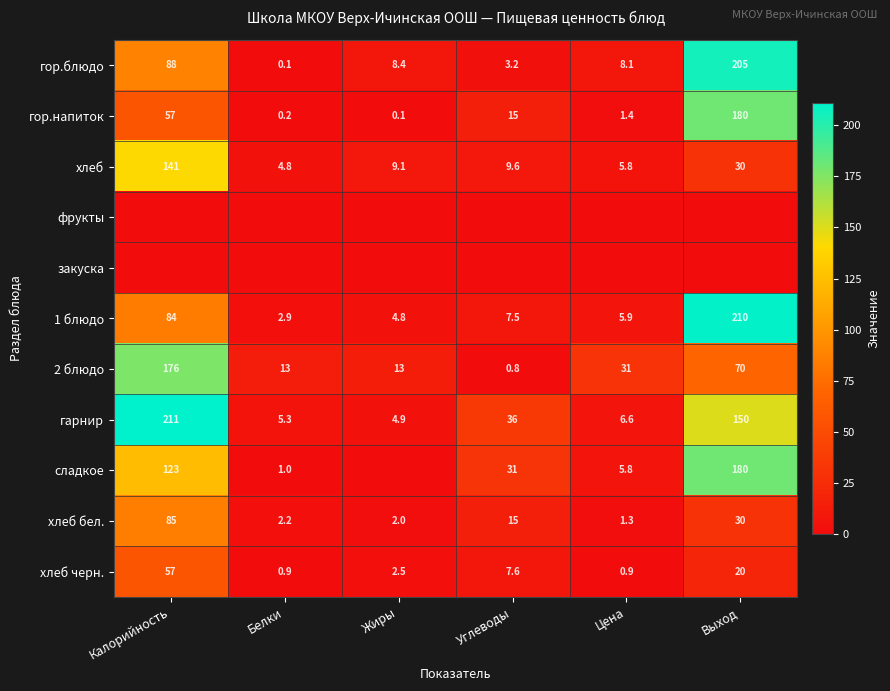

True or false: гарнир has a value of 4.9 at Жиры.

True